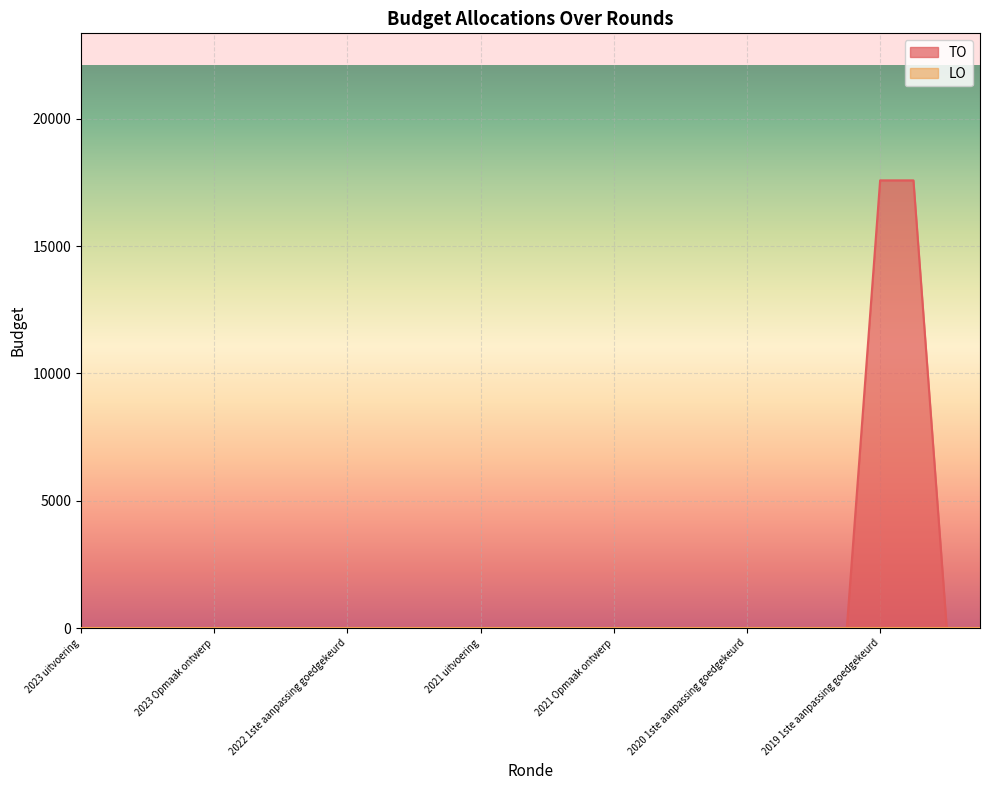

Which series has the largest range (max minus min)?

TO